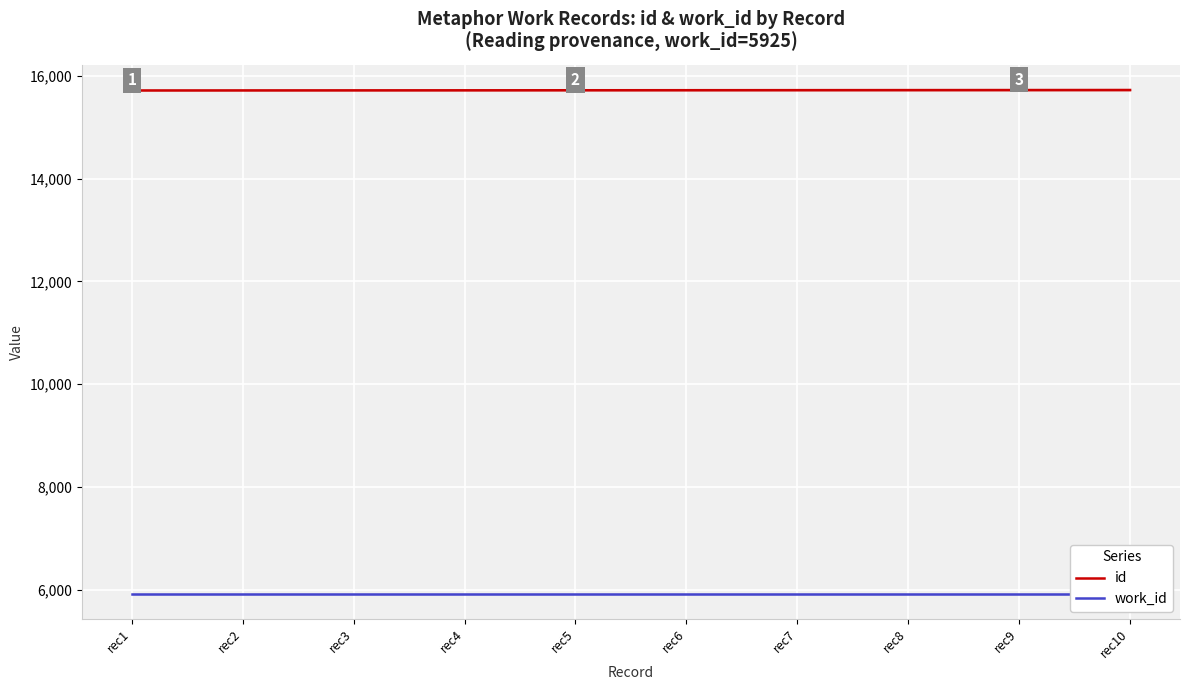

True or false: id has a value of 15721 at rec5.

True